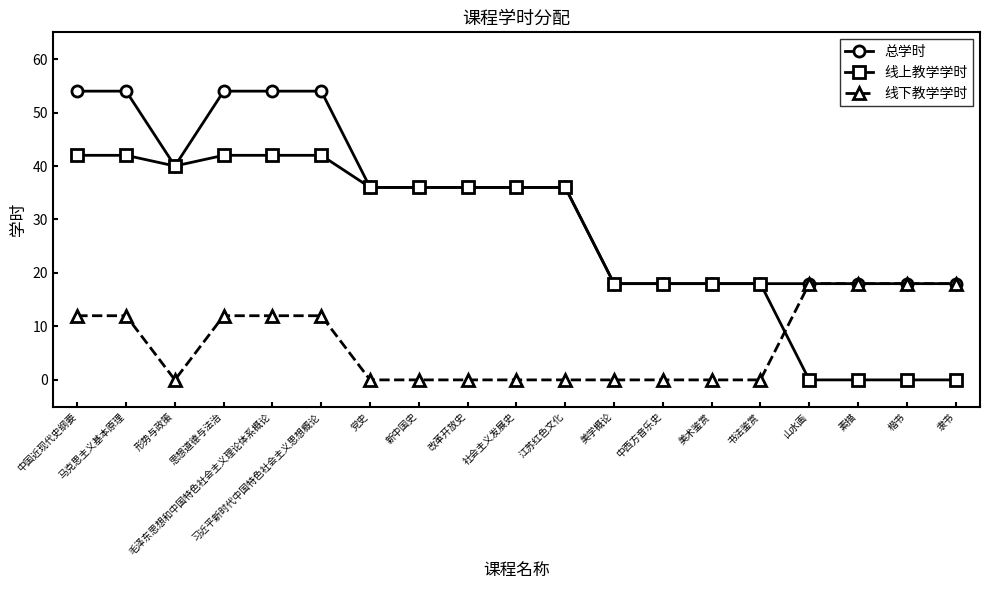

What is the sum of all 总学时 values?

634